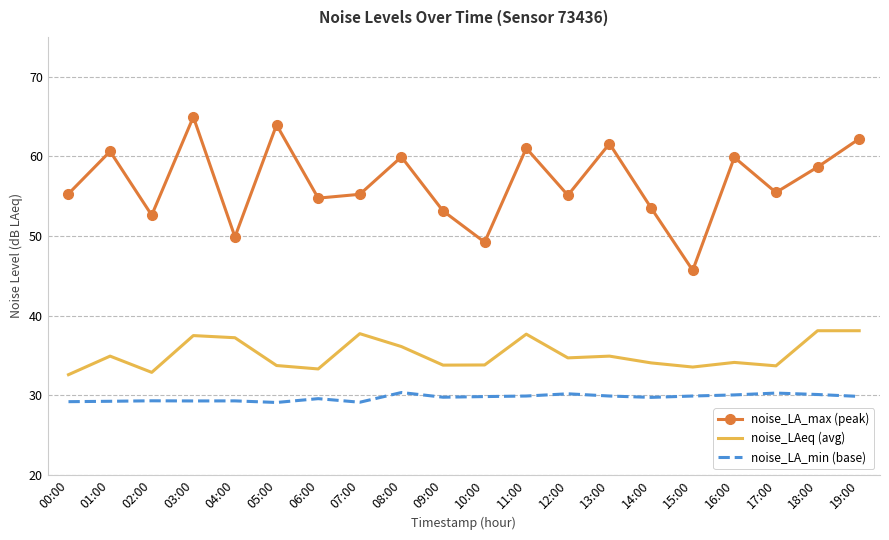

What is the spread (max minus min) of values at 00:00?

26.1